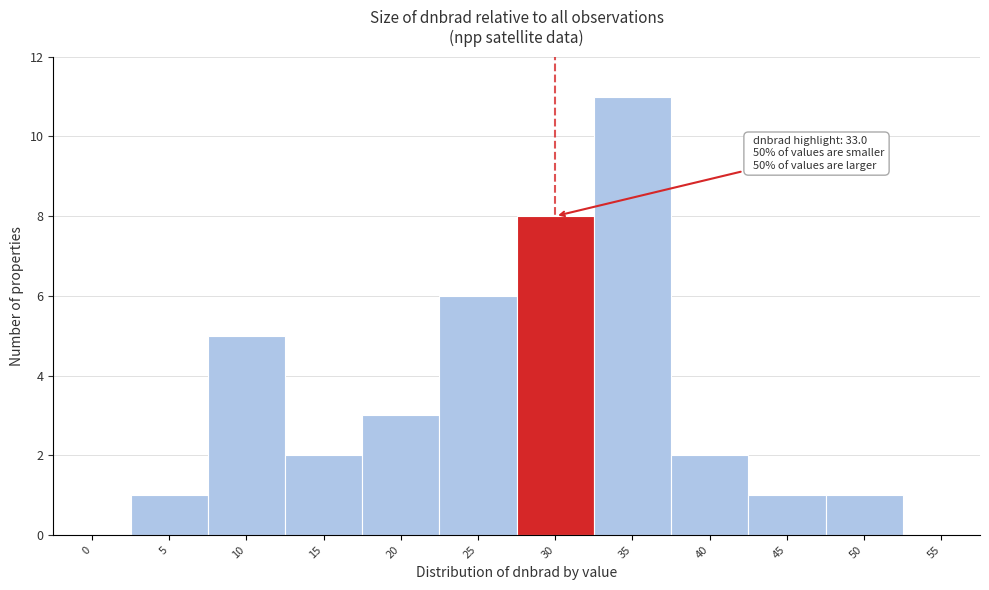

Reading left to right, transcribe all the data shown in this chart.

0=0	5=1	10=5	15=2	20=3	25=6	30=8	35=11	40=2	45=1	50=1	55=0